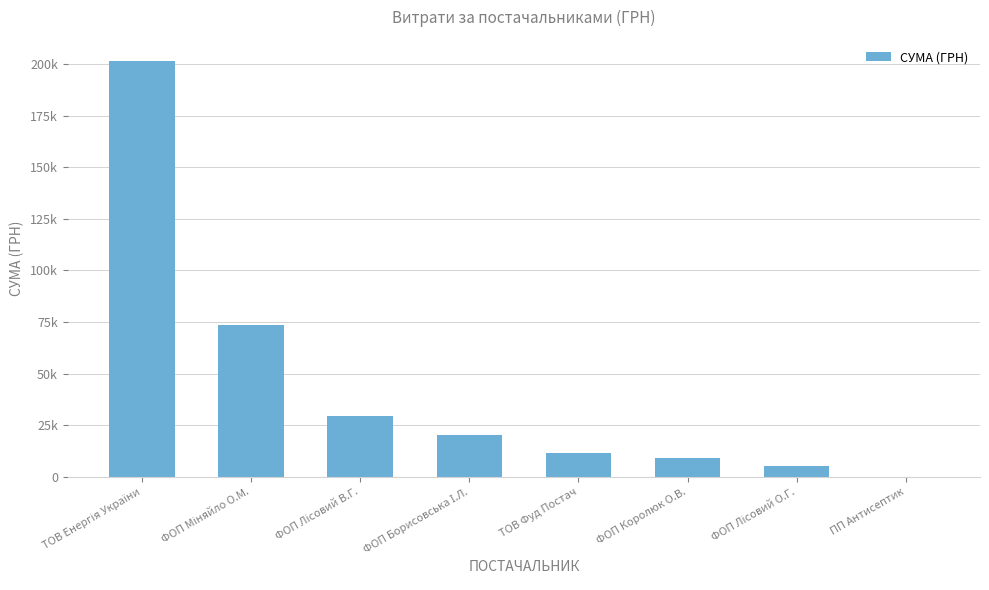

Does the chart contain stacked bars?

No